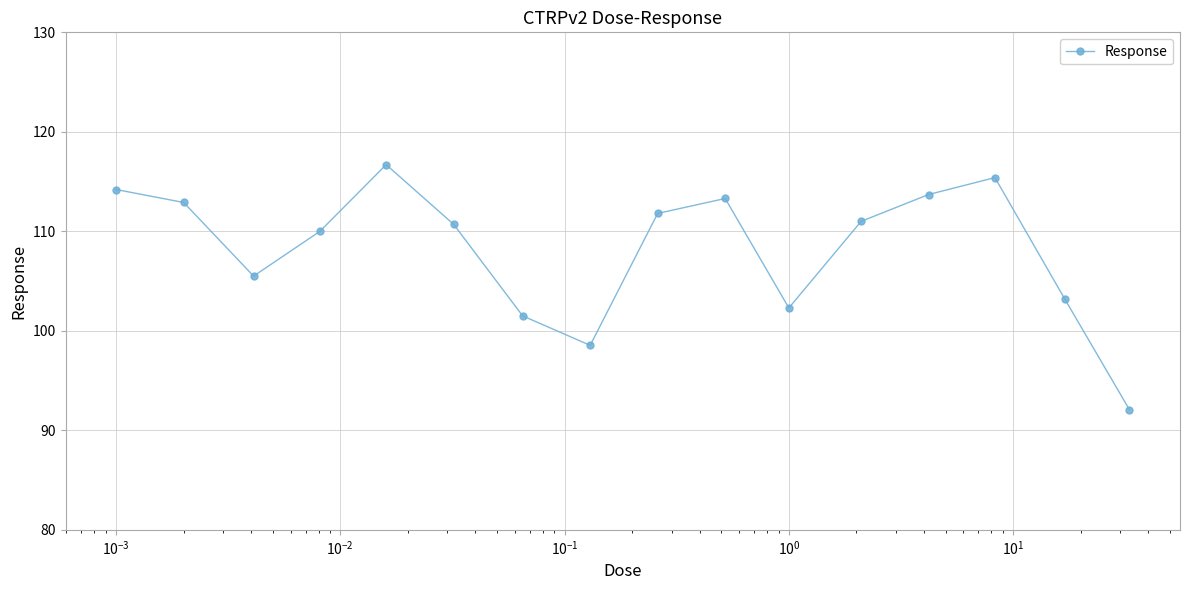

How many points are lower than both their immediate neighbors (excluding endpoints)?

3